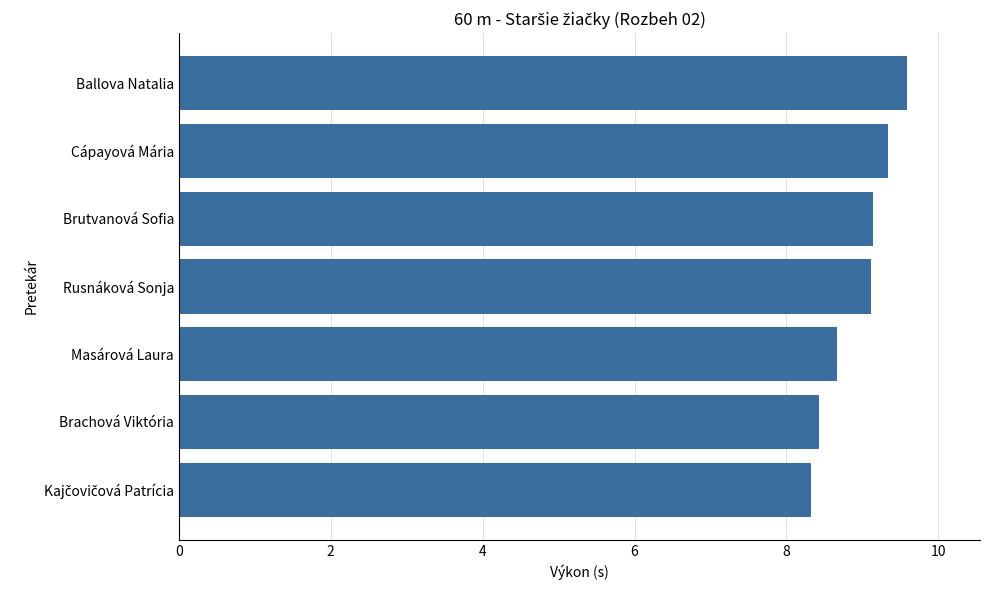

How many bars are there in total?

7